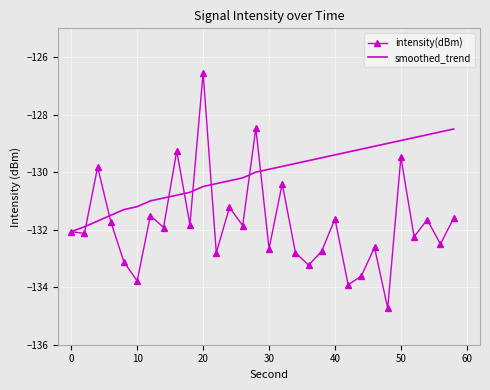

What is the sum of all smoothed_trend values?

-3902.5